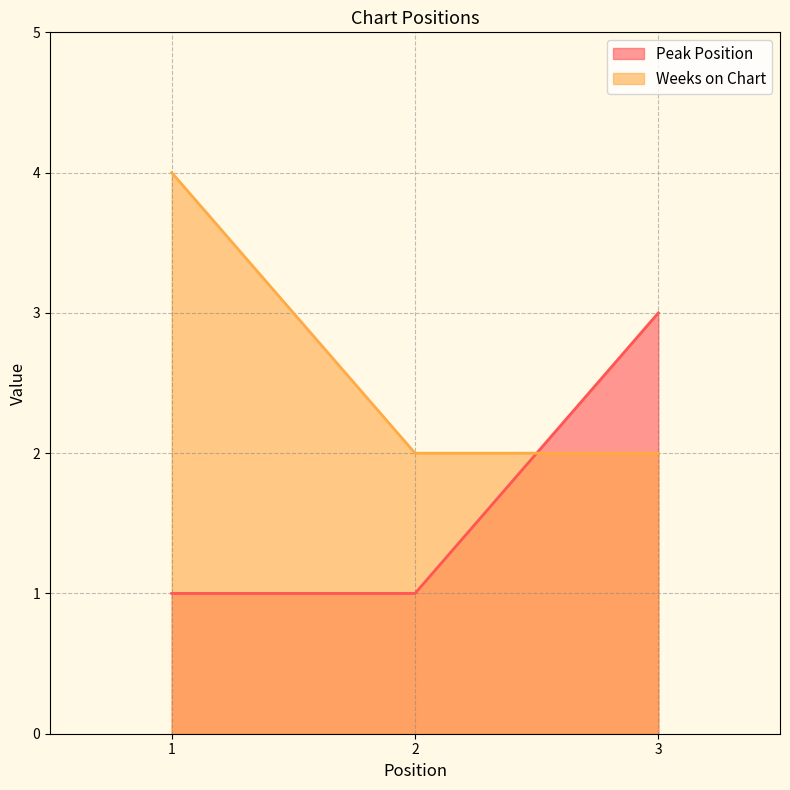

Is it true that Weeks on Chart equals 2 at 1?

False